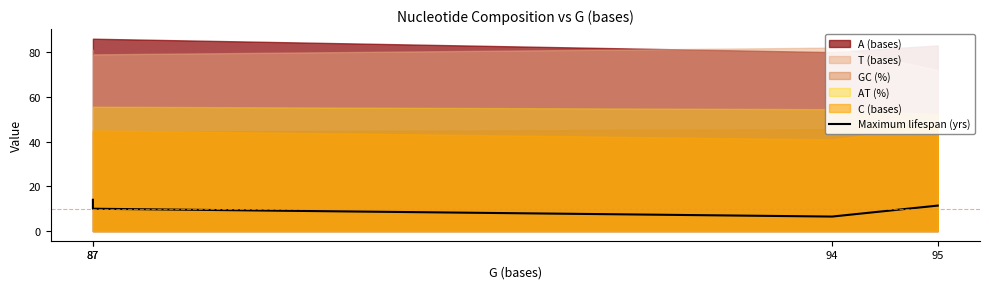

At which label does the data first exceed 11?

87